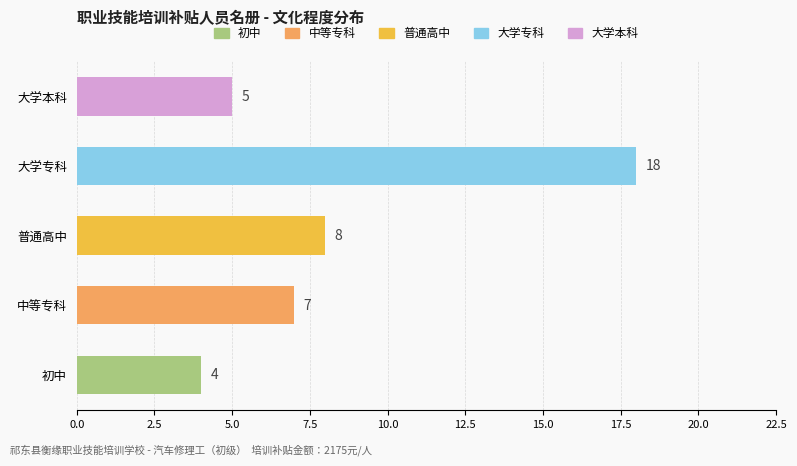

How many values are below 7?

2